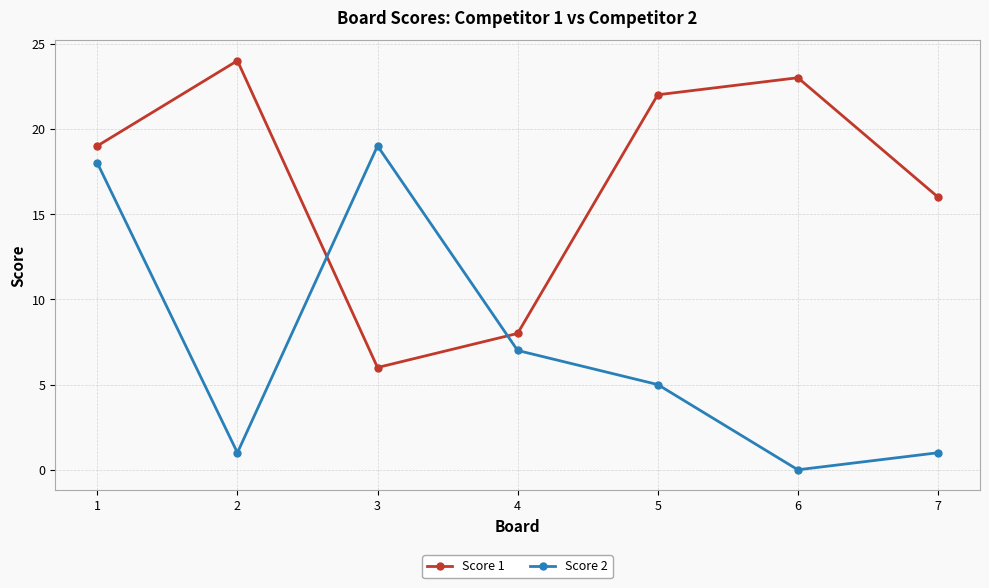

How many times do Score 2 and Score 1 cross each other?

2